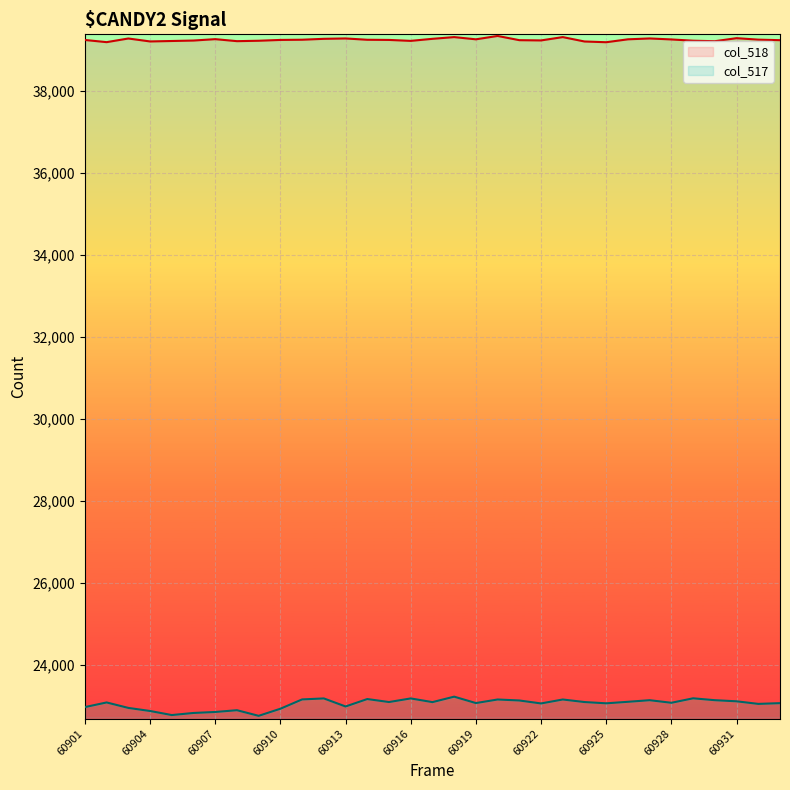

At which category is the sum across all series the highest?

60918